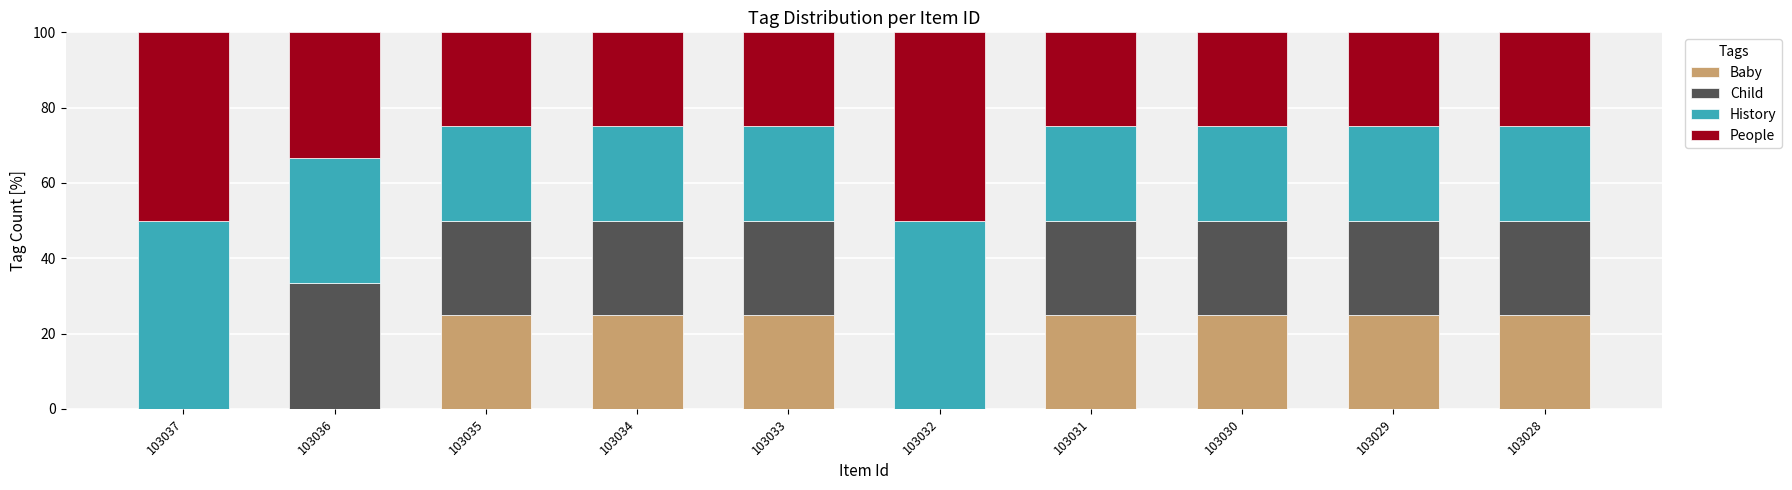

Is it true that Baby equals 0.0 at 103032?

True